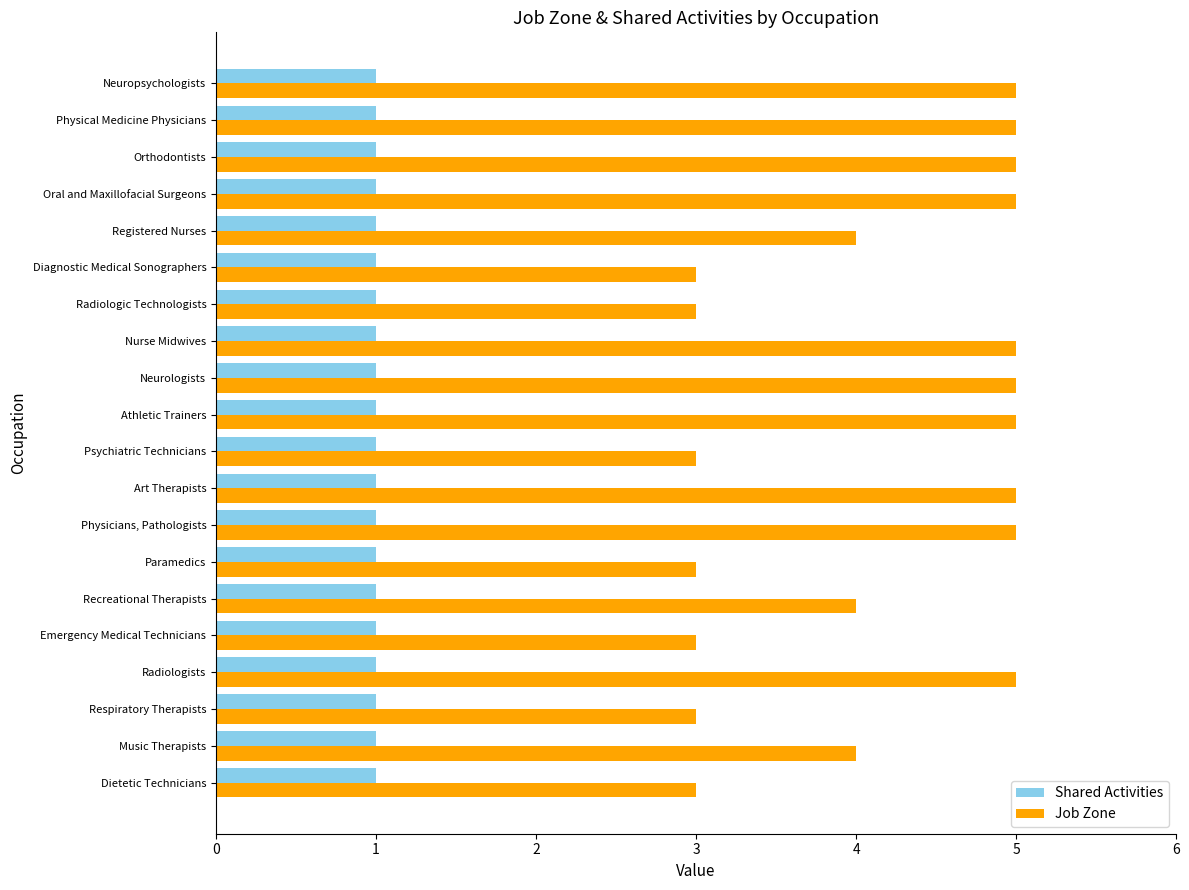

What is the total value across all series at Music Therapists?

5